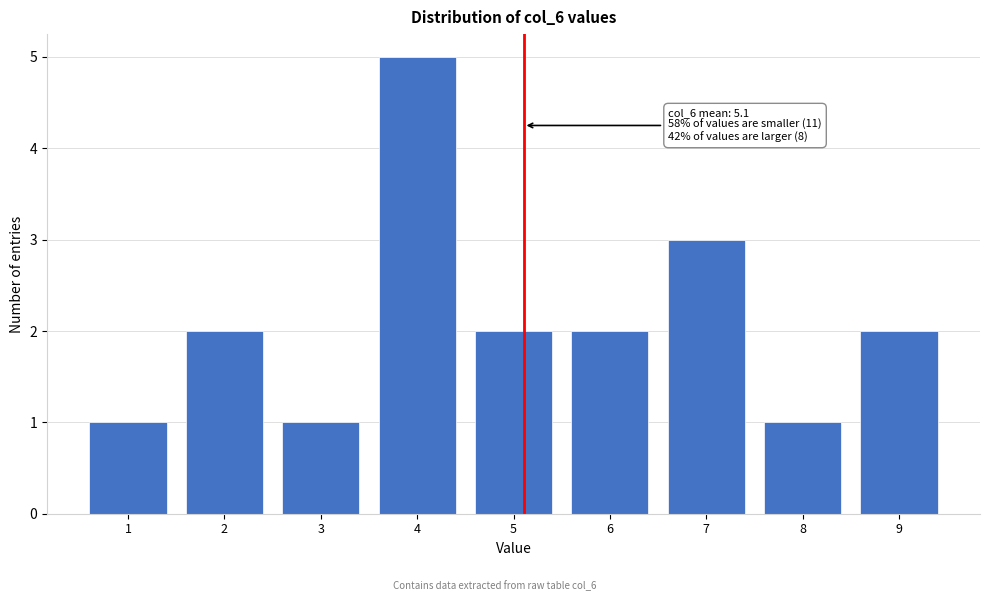

Reading left to right, what are all the values shown in this chart?

1	2	1	5	2	2	3	1	2